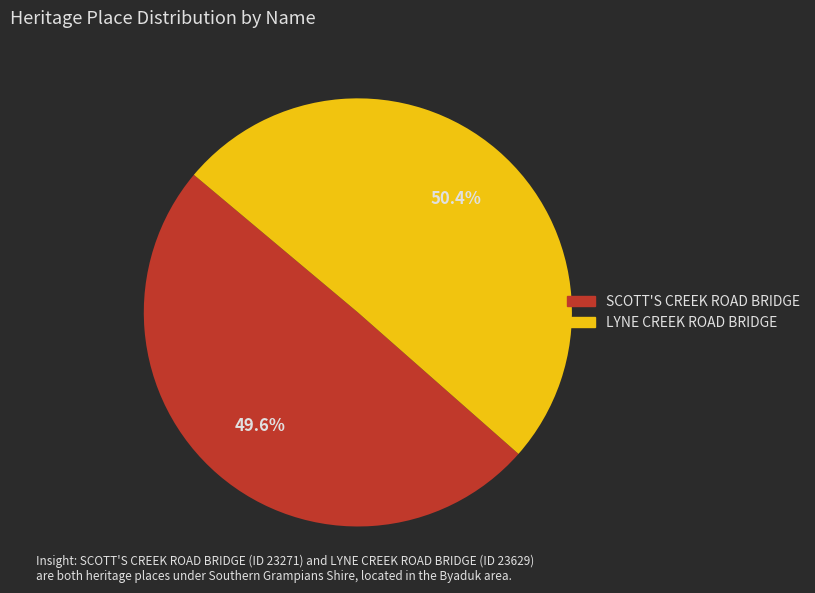

How many segments does this pie chart have?

2